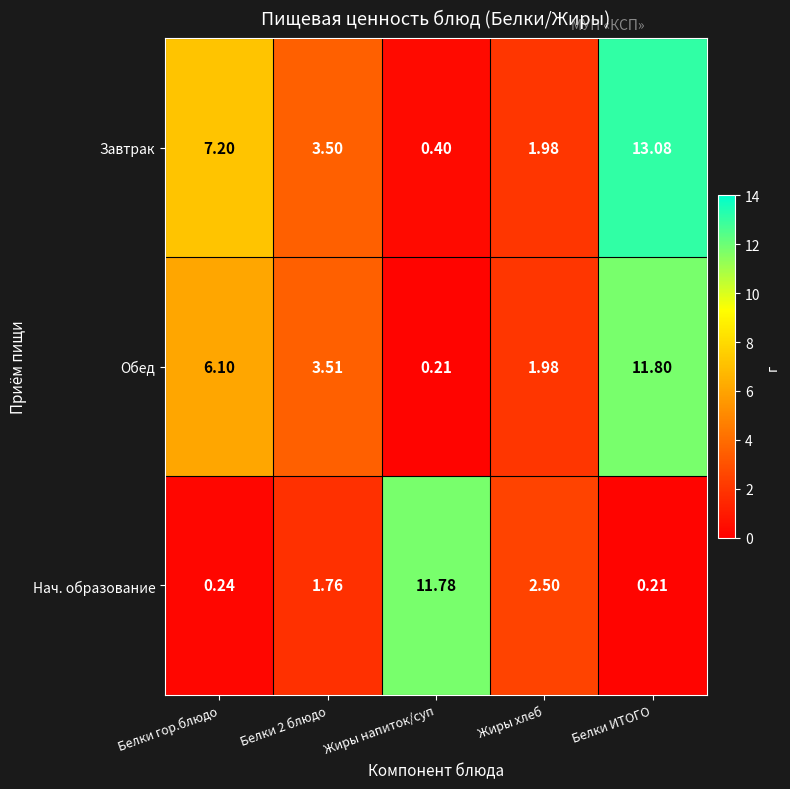

Between Жиры хлеб and Белки ИТОГО, which series saw the biggest shift?

Завтрак